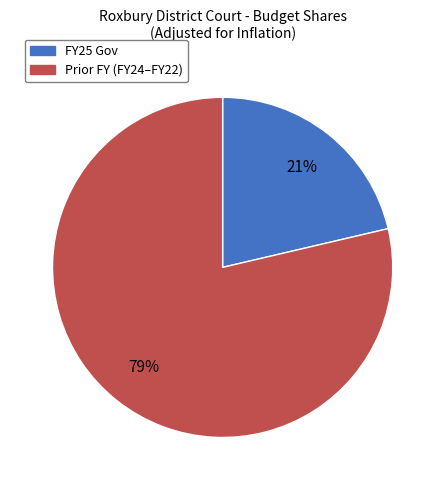

To the nearest percent, what is the average slice percentage?

50%